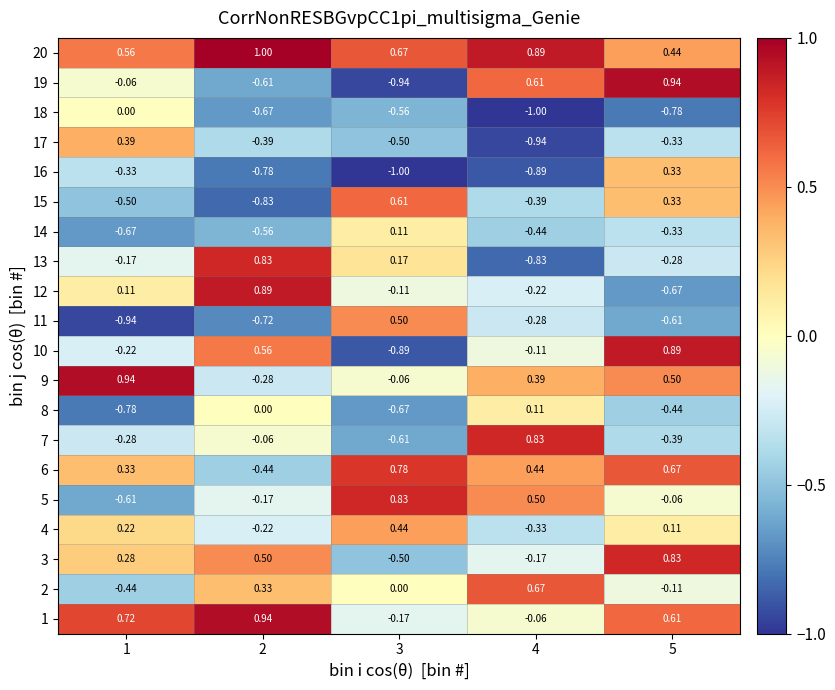

Is the value of 2 at 5 greater than the value of 17 at 3?

Yes